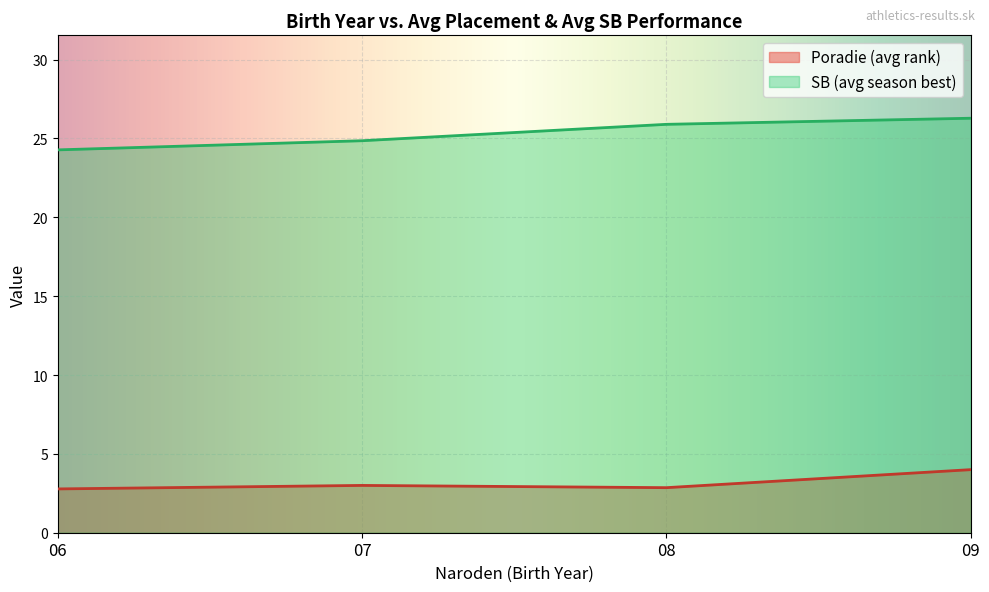

What is the spread (max minus min) of values at 07?

21.9